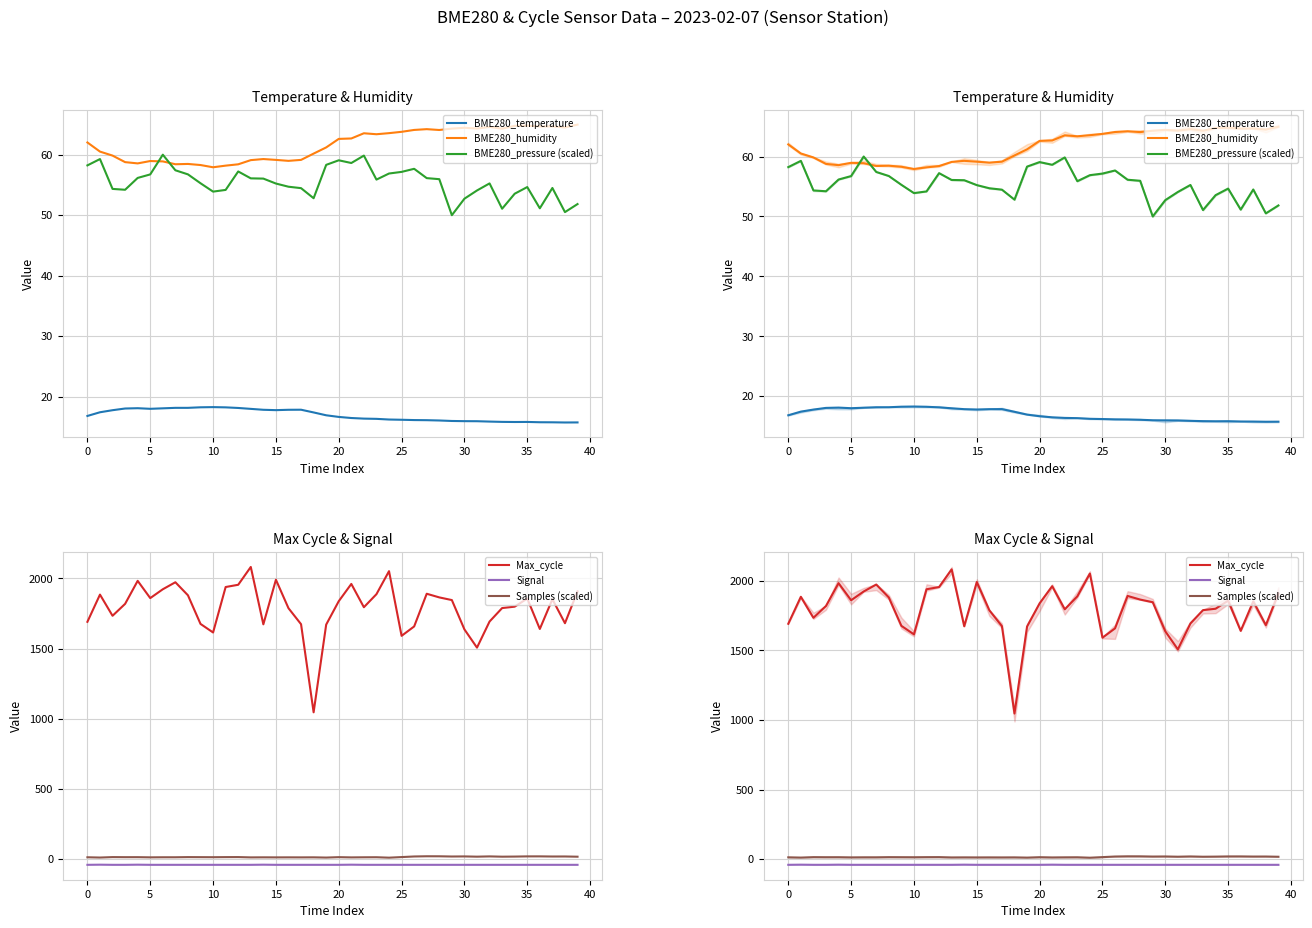

Count the number of data series in this chart.

6